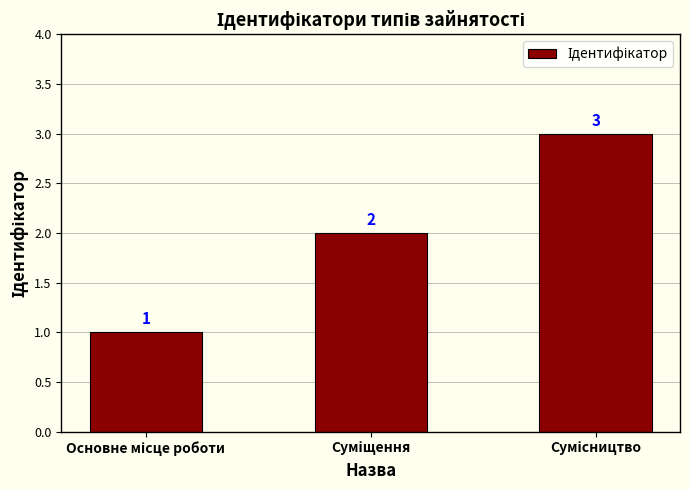

What is the sum of all values?

6